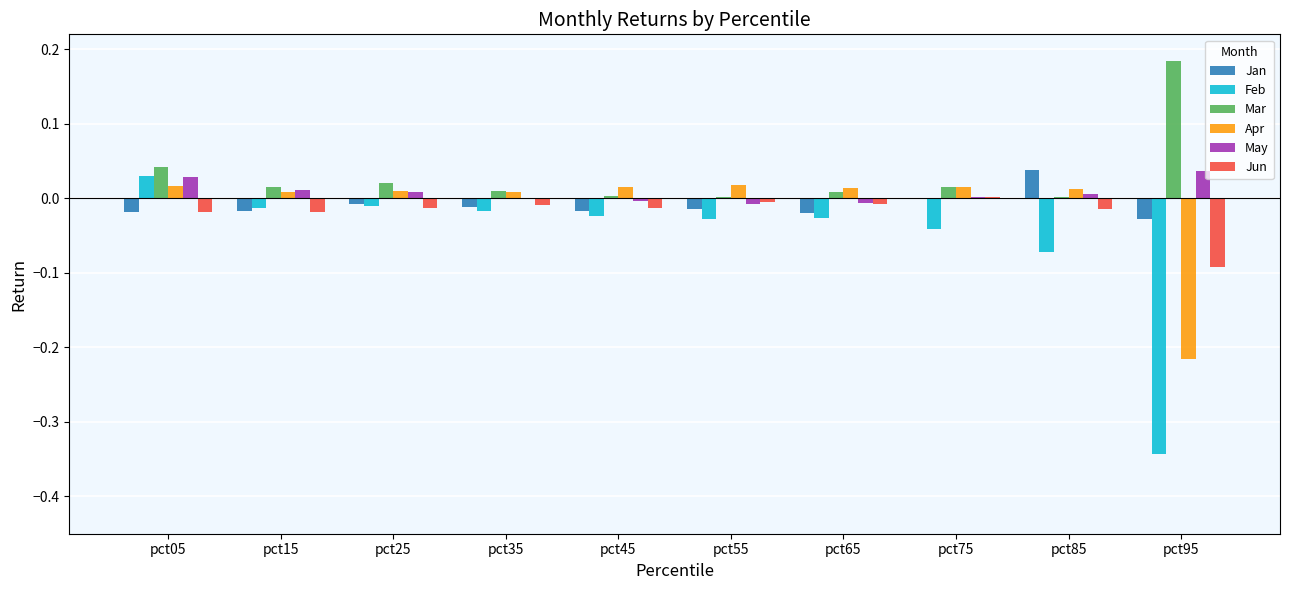

Which series has the widest spread of values?

Feb